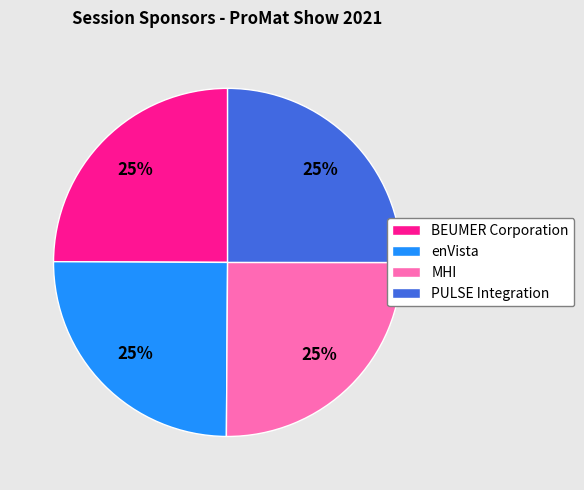

To the nearest percent, what portion does PULSE Integration represent?

25%